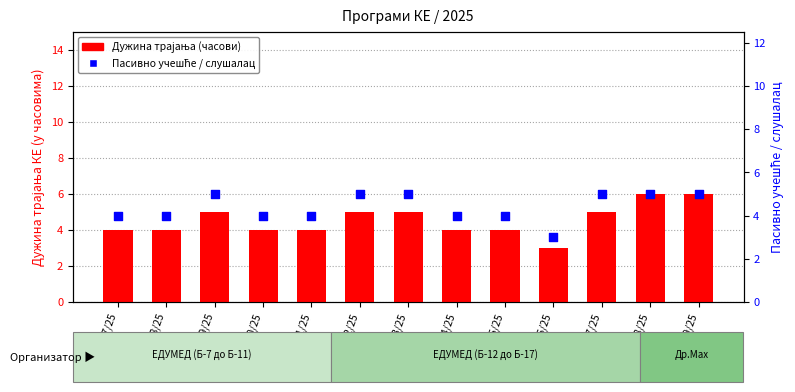

Which series contains the lowest Y value?

Дужина трајања (часови)